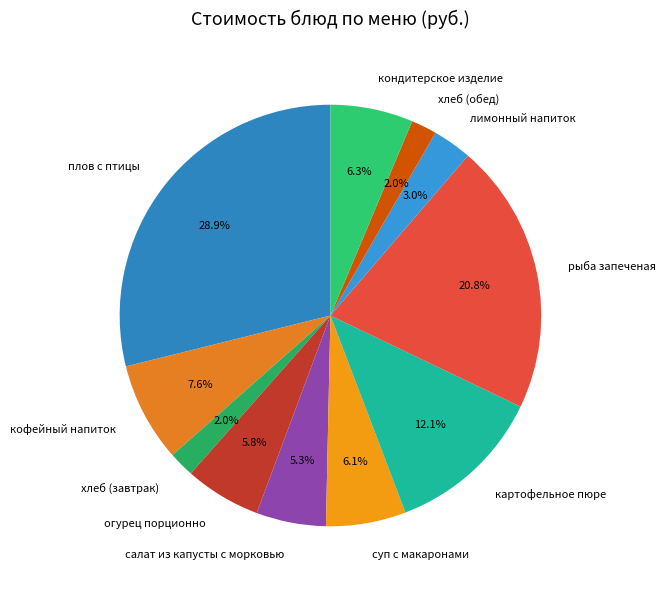

What is the total percentage of лимонный напиток and плов с птицы?

31.9%